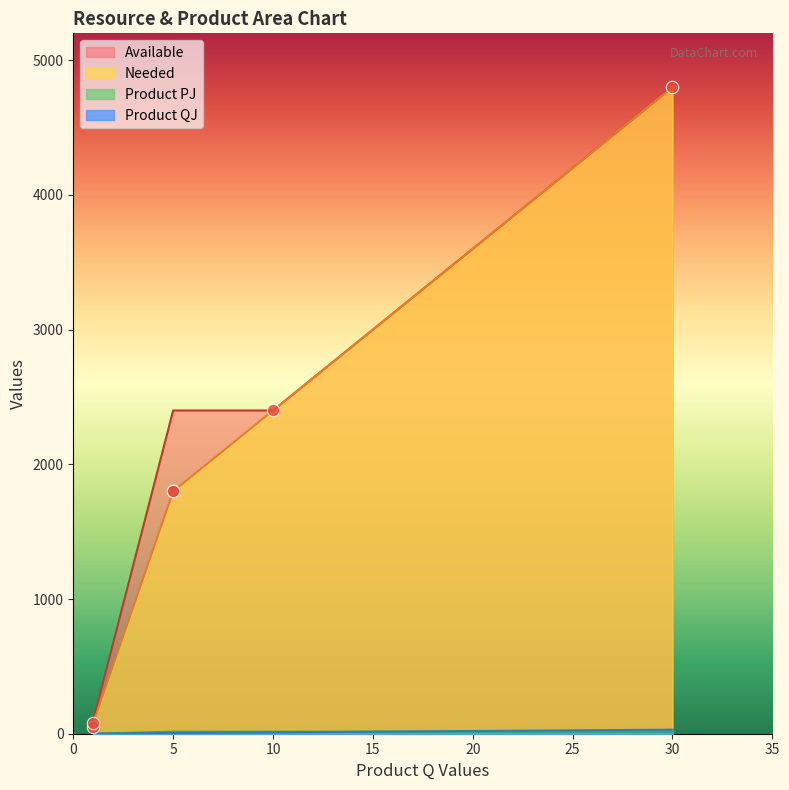

Which series has the largest total across all categories?

Available